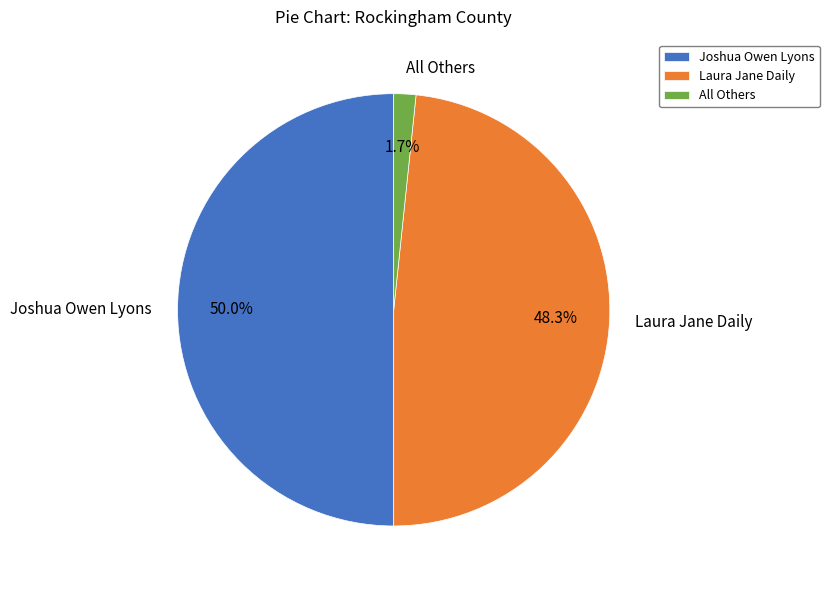

Rank the categories by value from lowest to highest.

All Others, Laura Jane Daily, Joshua Owen Lyons